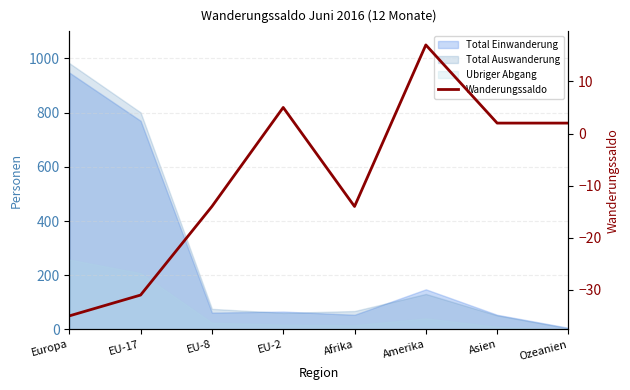

At which category does the data reach its first local valley?

Afrika